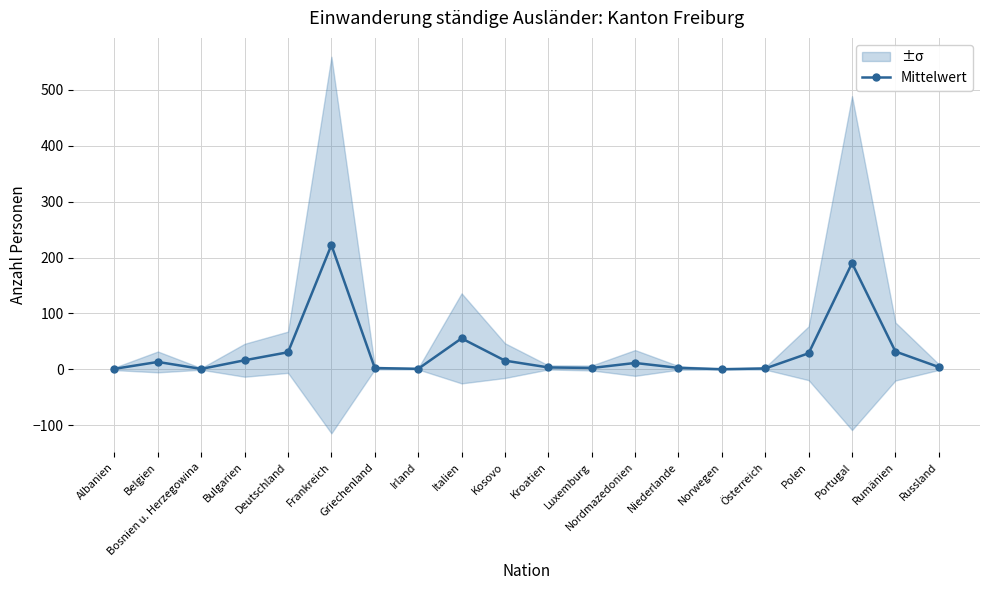

How many lines are shown in the chart?

1